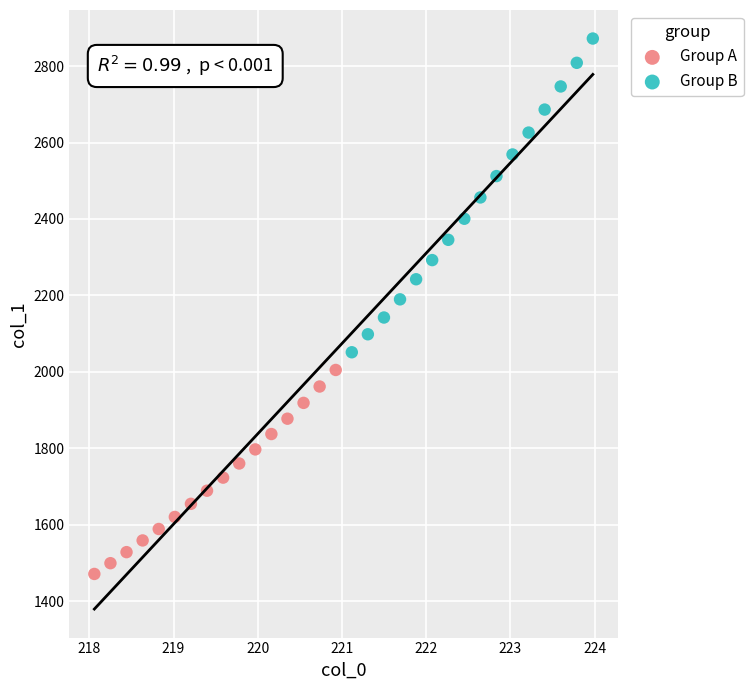

Which series has the widest spread of Y values?

Group B